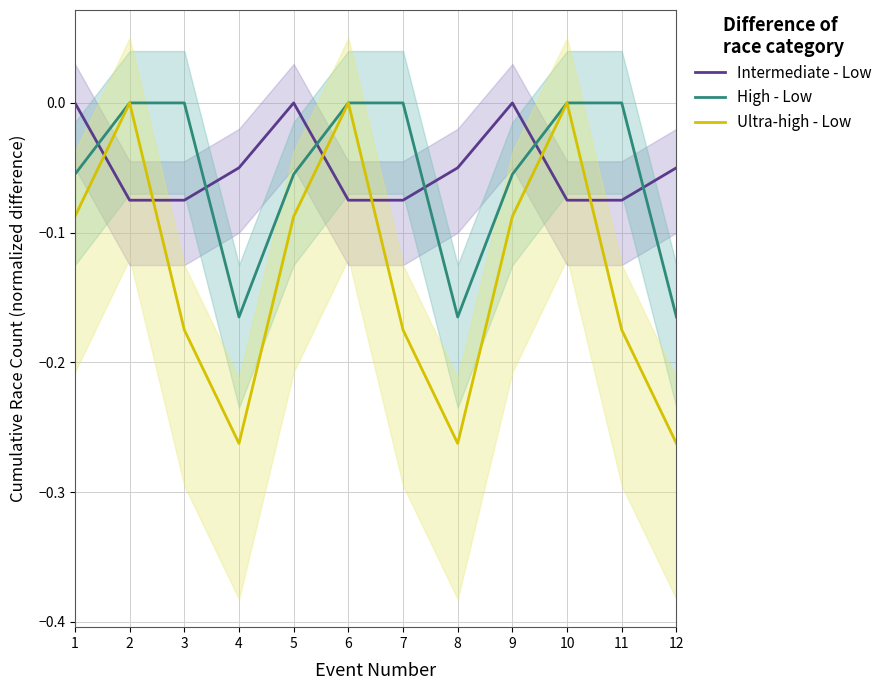

How many interior local peaks does the Intermediate - Low series have?

2